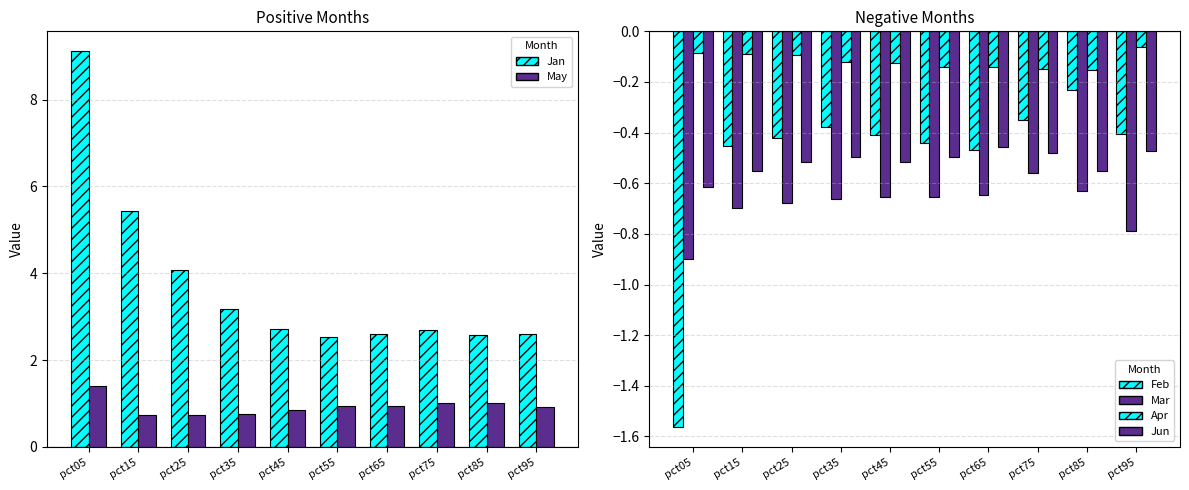

How many data points does each series have?

10